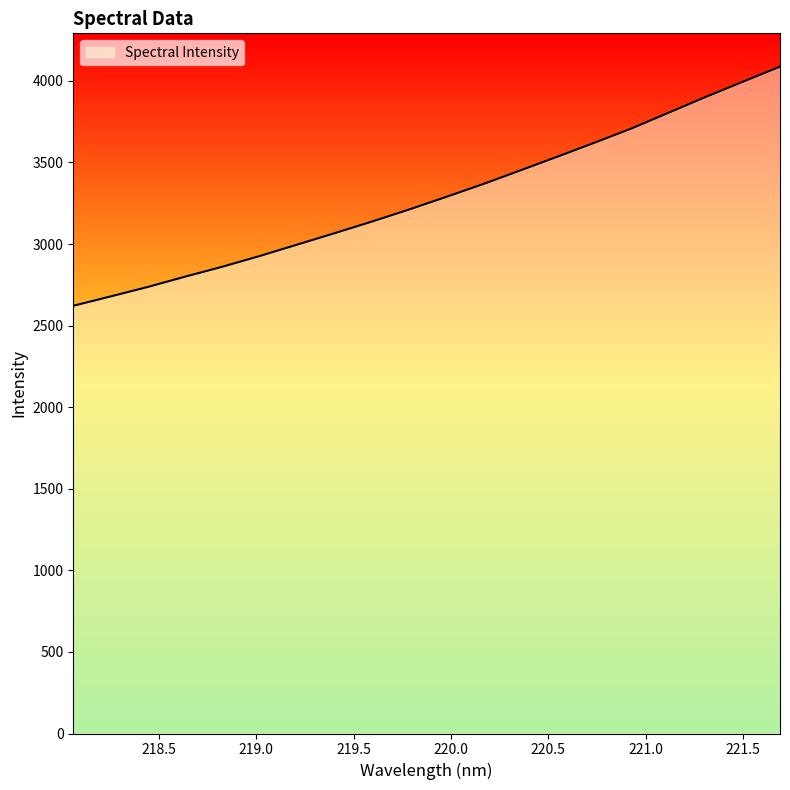

What is the smallest value displayed?

2621.4